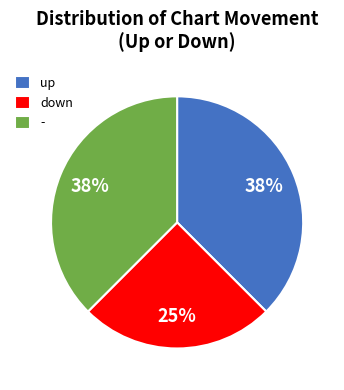

To the nearest percent, what is the average slice percentage?

33%